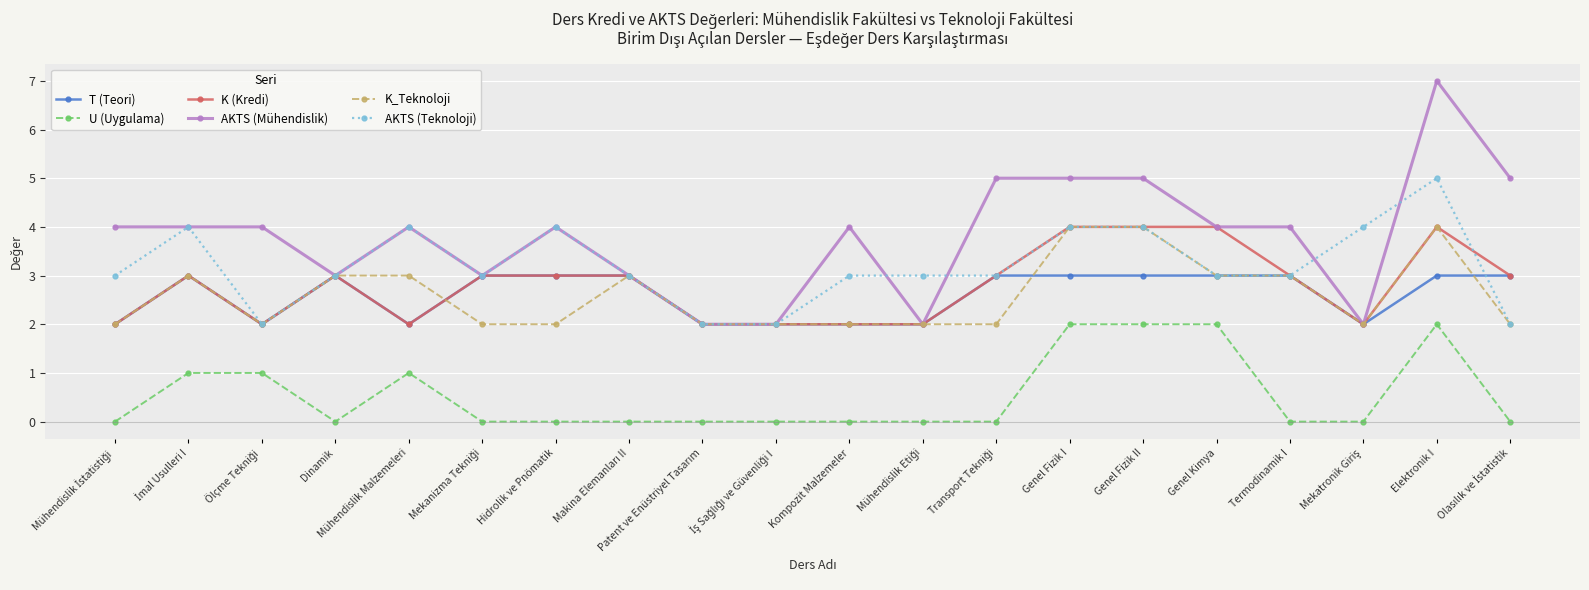

Reading left to right, list all the values displayed in this chart.

T (Teori): 2	3	2	3	2	3	3	3	2	2	2	2	3	3	3	3	3	2	3	3
U (Uygulama): 0	1	1	0	1	0	0	0	0	0	0	0	0	2	2	2	0	0	2	0
K (Kredi): 2	3	2	3	2	3	3	3	2	2	2	2	3	4	4	4	3	2	4	3
AKTS (Mühendislik): 4	4	4	3	4	3	4	3	2	2	4	2	5	5	5	4	4	2	7	5
K_Teknoloji: 2	3	2	3	3	2	2	3	2	2	2	2	2	4	4	3	3	2	4	2
AKTS (Teknoloji): 3	4	2	3	4	3	4	3	2	2	3	3	3	4	4	3	3	4	5	2